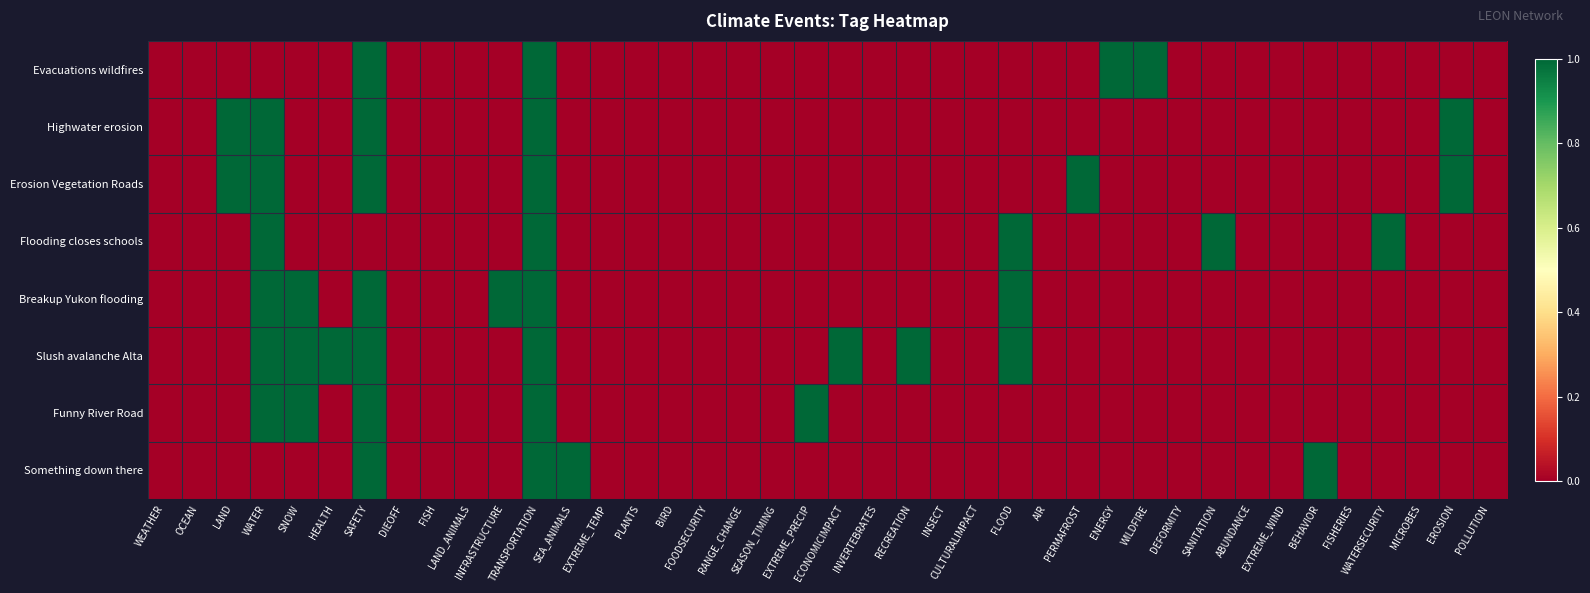

Which category has the lowest value across all series?

WEATHER